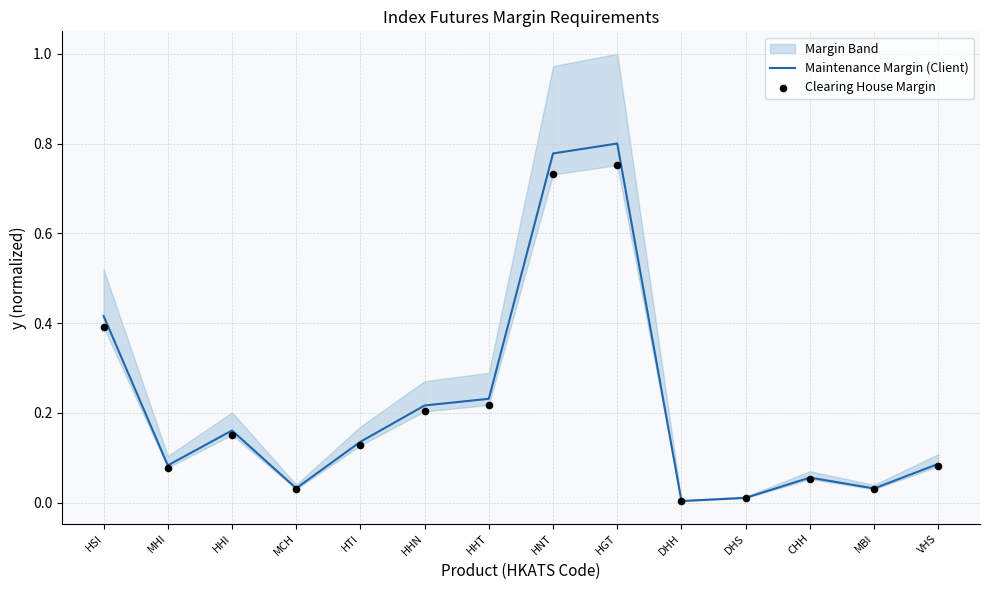

At which category is the sum across all series the highest?

HGT